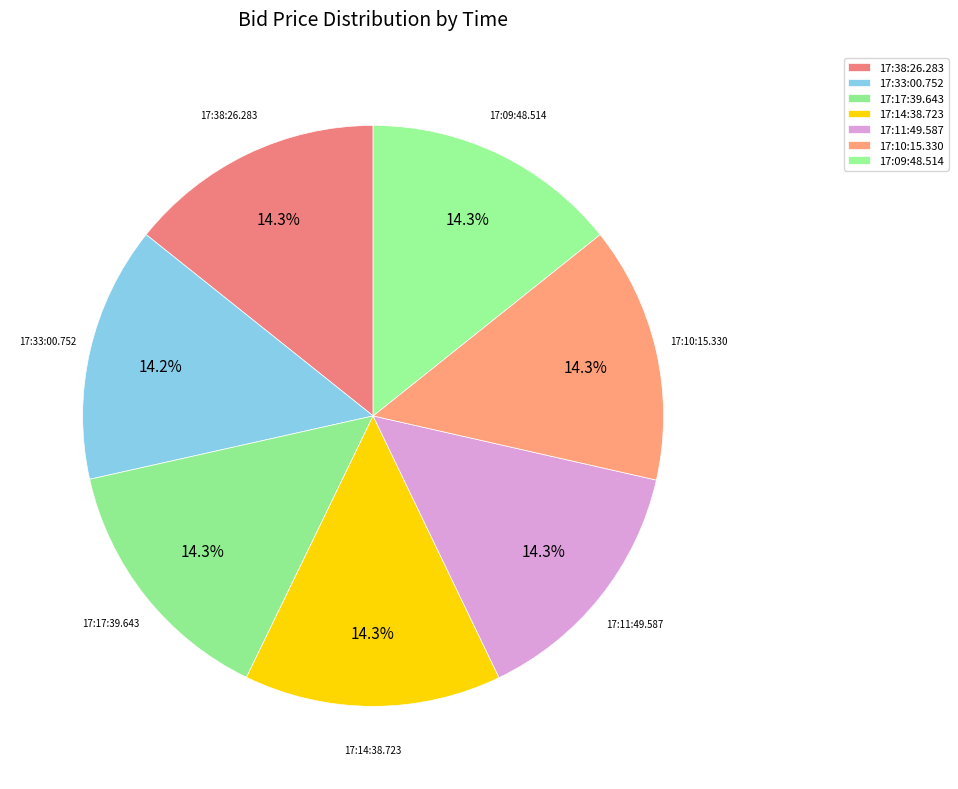

What is the ratio of the value at 17:09:48.514 to the value at 17:14:38.723?

1.0